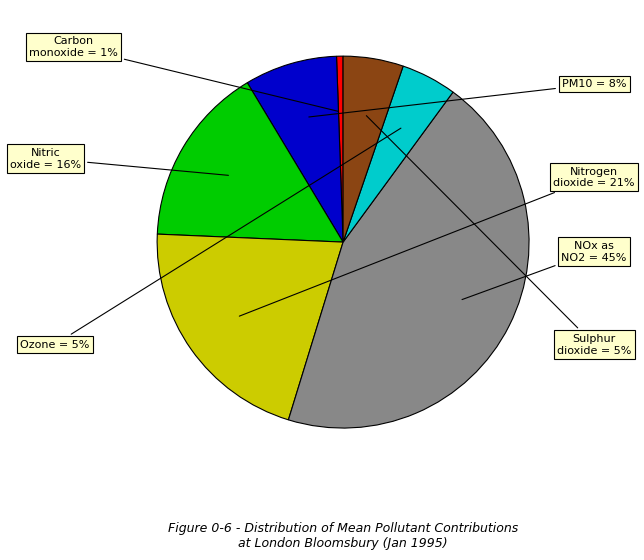

Is there any slice that represents more than half of the pie?

No